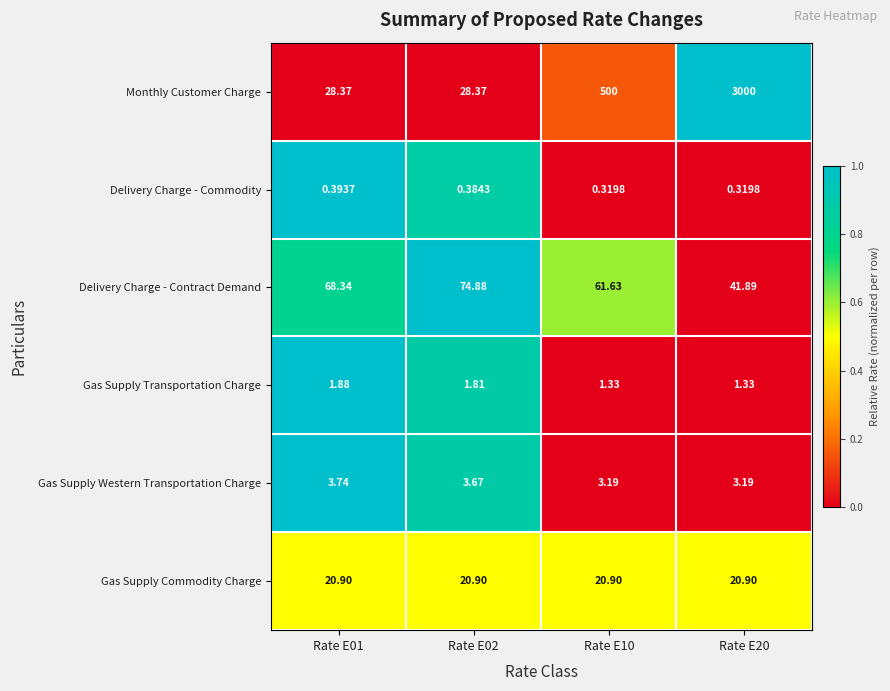

Rank the series at Rate E10 from highest to lowest value.

Monthly Customer Charge, Delivery Charge - Contract Demand, Gas Supply Commodity Charge, Gas Supply Western Transportation Charge, Gas Supply Transportation Charge, Delivery Charge - Commodity